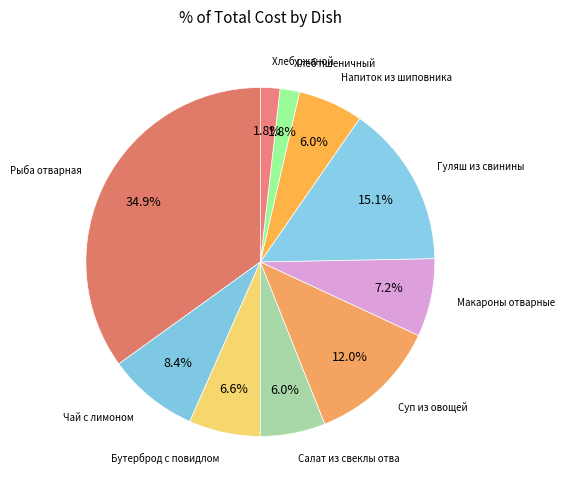

Count the number of slices in the pie.

10